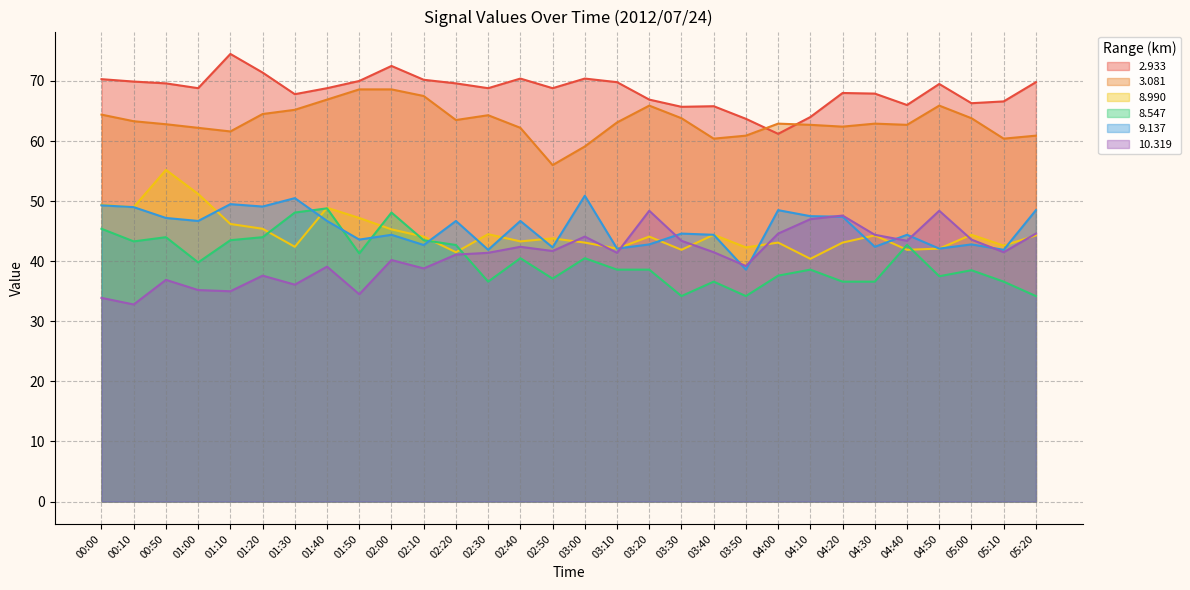

True or false:   9.137 has a value of 72.0 at 04:10.

False